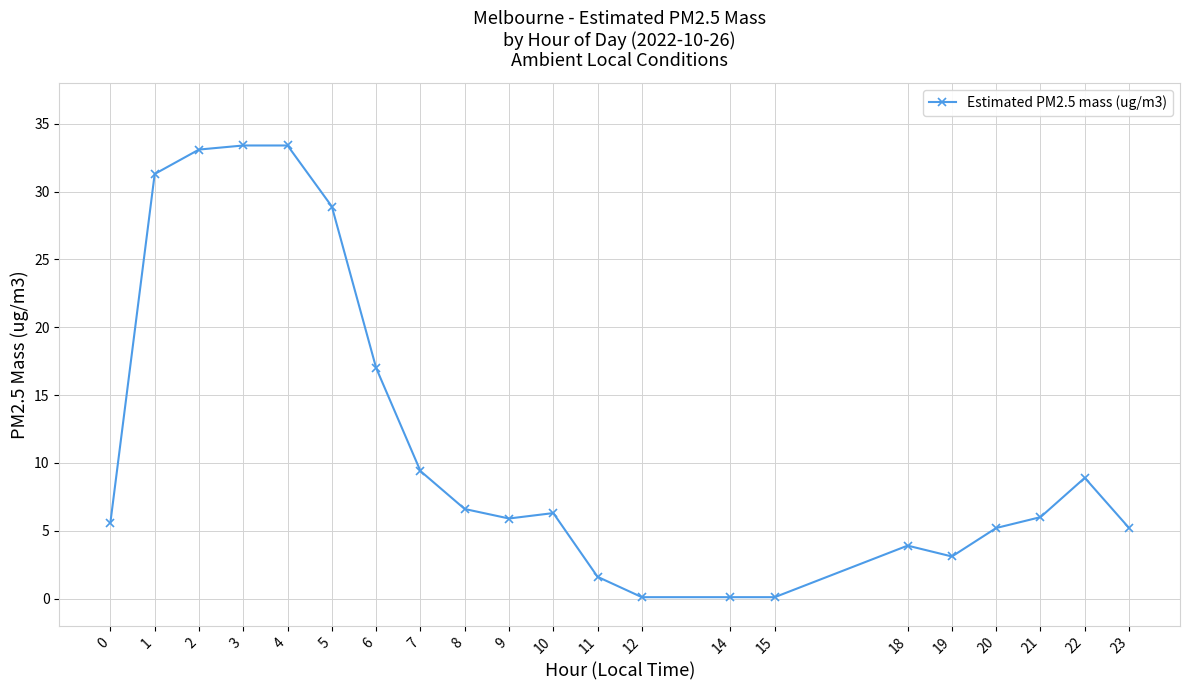

What is the difference between the values at 19 and 10?

3.2